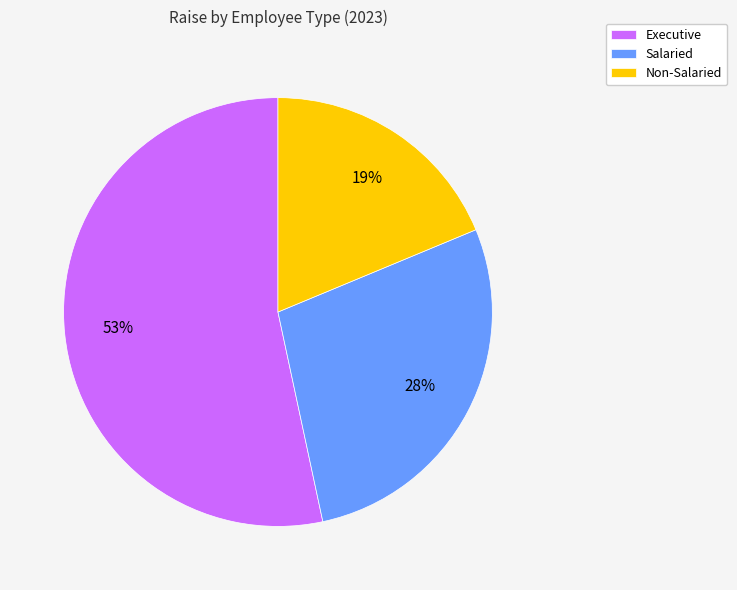

Count the number of slices in the pie.

3